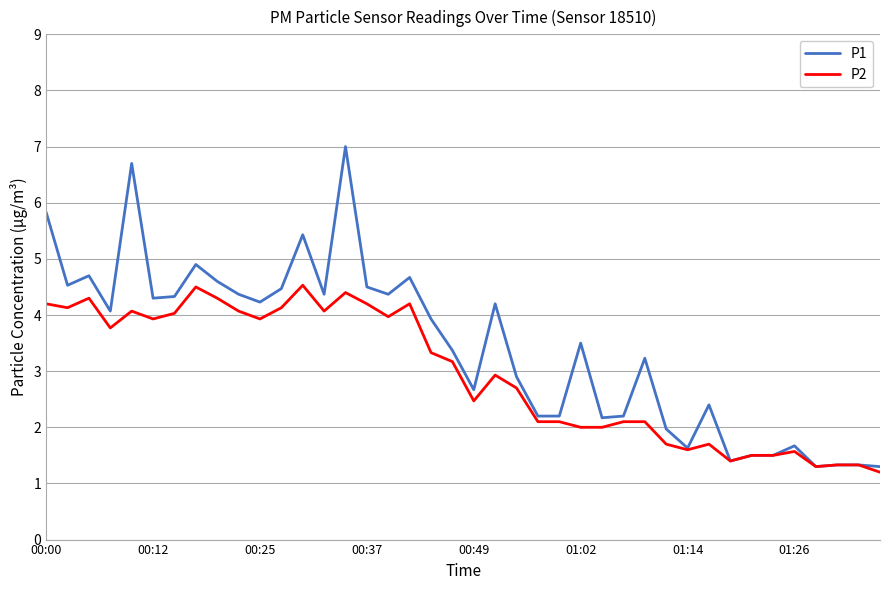

Which series has the largest total across all categories?

P1